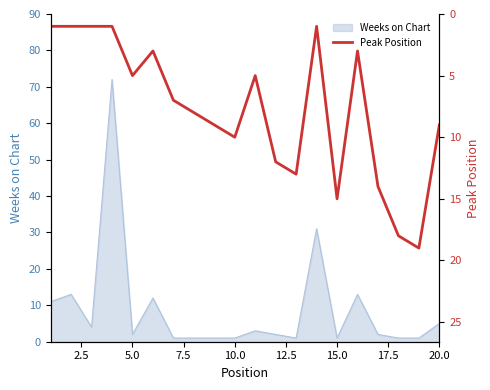

What is the maximum value for Weeks on Chart?

72